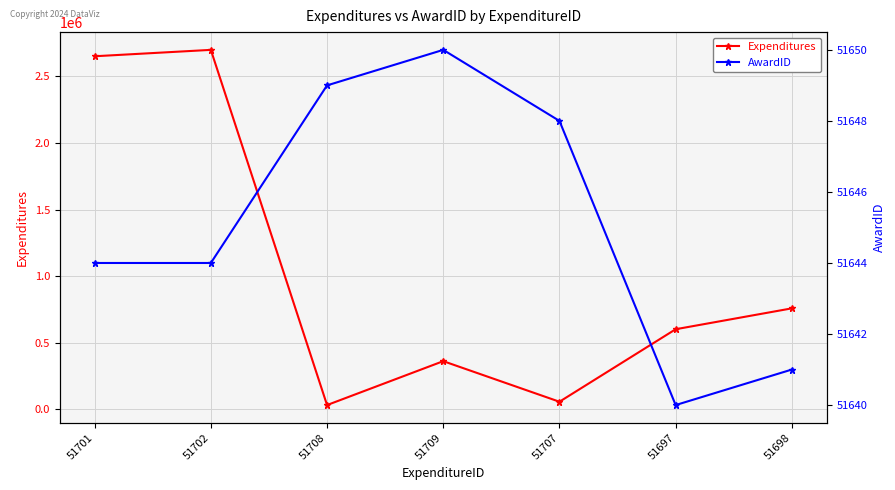

Reading left to right, extract all data points from this chart.

Expenditures: 51701=2652000	51702=2700000	51708=30000	51709=360000	51707=55000	51697=600000	51698=757000
AwardID: 51701=51644	51702=51644	51708=51649	51709=51650	51707=51648	51697=51640	51698=51641